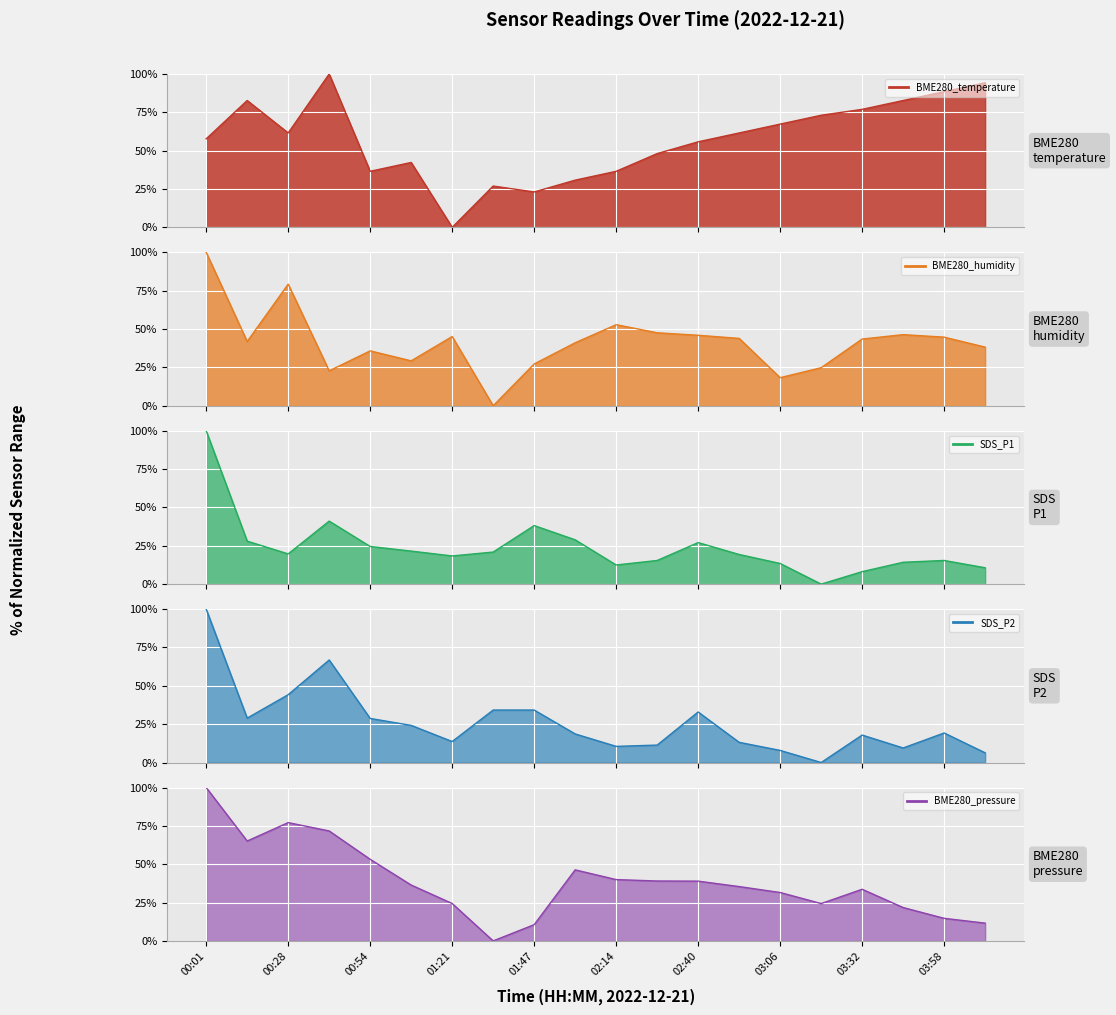

Is it true that BME280_temperature equals 32.1 at 00:28?

False